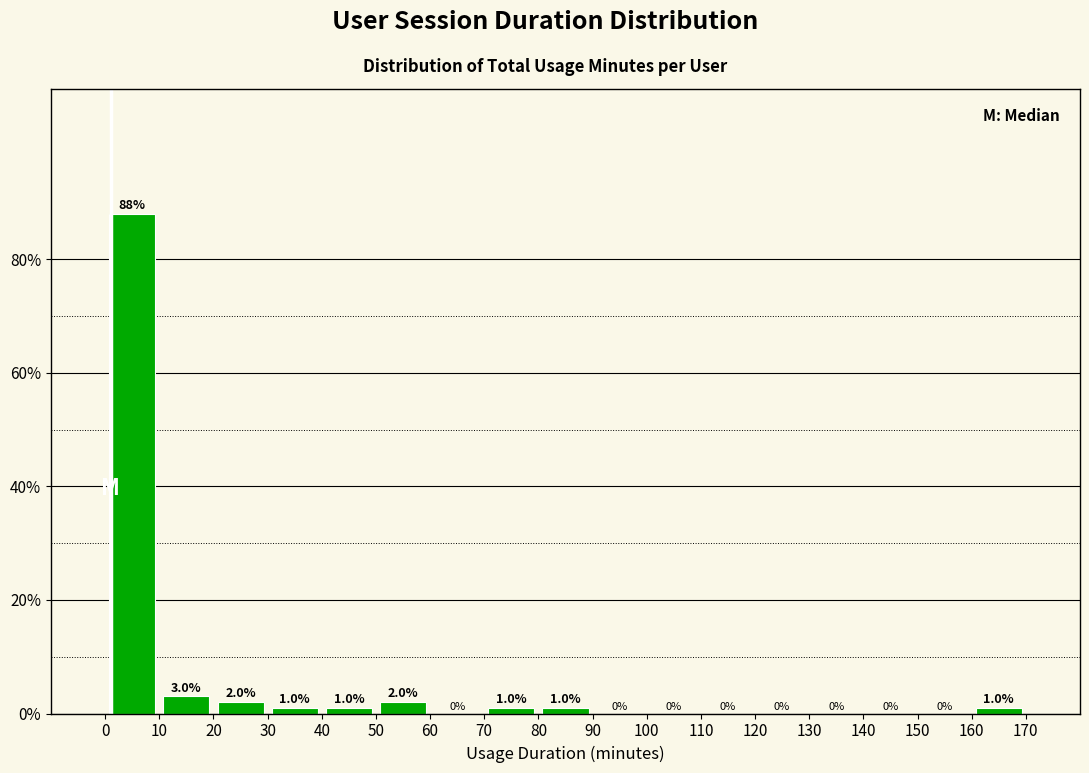

Reading left to right, transcribe this chart: for each bar, give the range it covers on the x-axis and its height.

0 to 10: 88.0
10 to 20: 3.0
20 to 30: 2.0
30 to 40: 1.0
40 to 50: 1.0
50 to 60: 2.0
60 to 70: 0.0
70 to 80: 1.0
80 to 90: 1.0
90 to 100: 0.0
100 to 110: 0.0
110 to 120: 0.0
120 to 130: 0.0
130 to 140: 0.0
140 to 150: 0.0
150 to 160: 0.0
160 to 170: 1.0